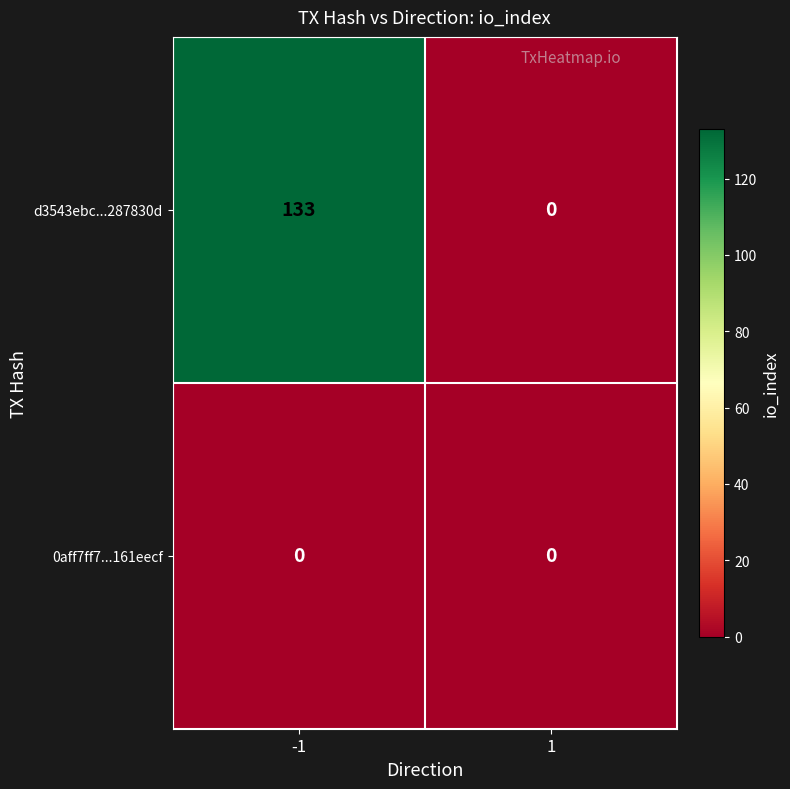

Reading right to left, what are all the values shown in this chart?

d3543ebc...287830d: 1=0	-1=133
0aff7ff7...161eecf: 1=0	-1=0